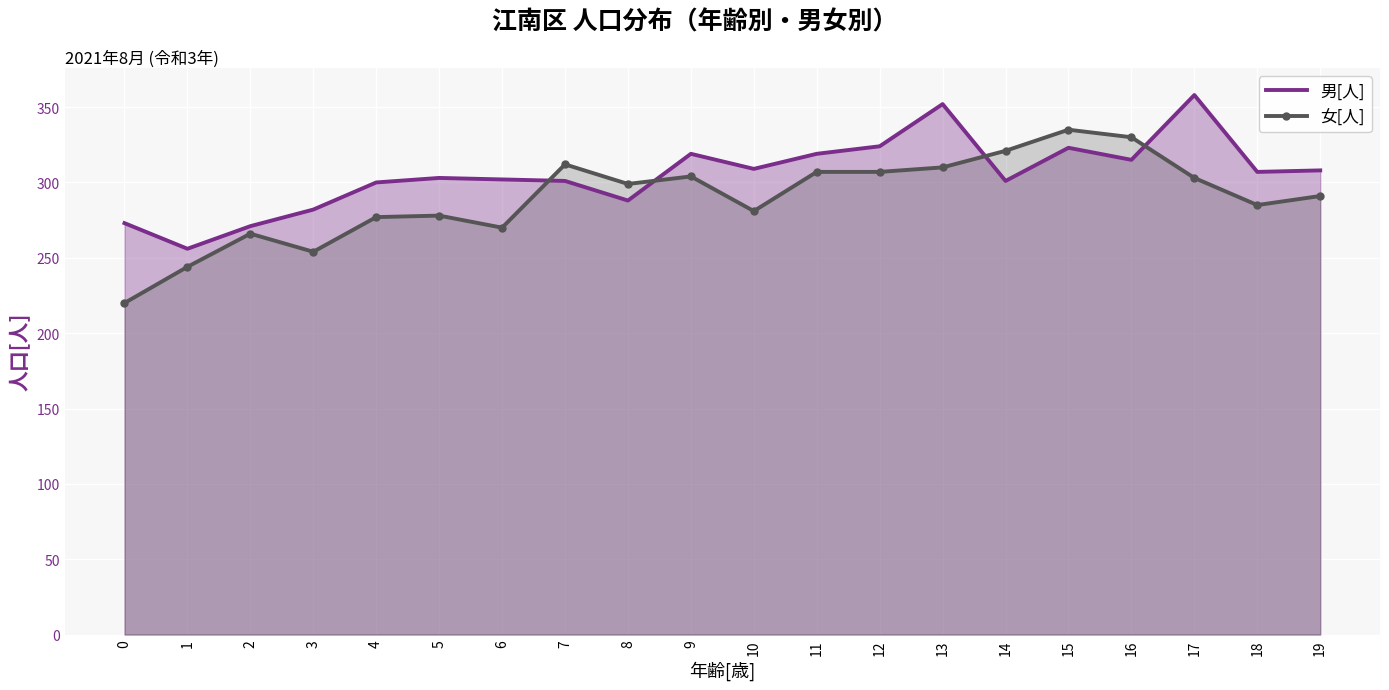

What is the difference between the 女[人] values at 18 and 17?

18